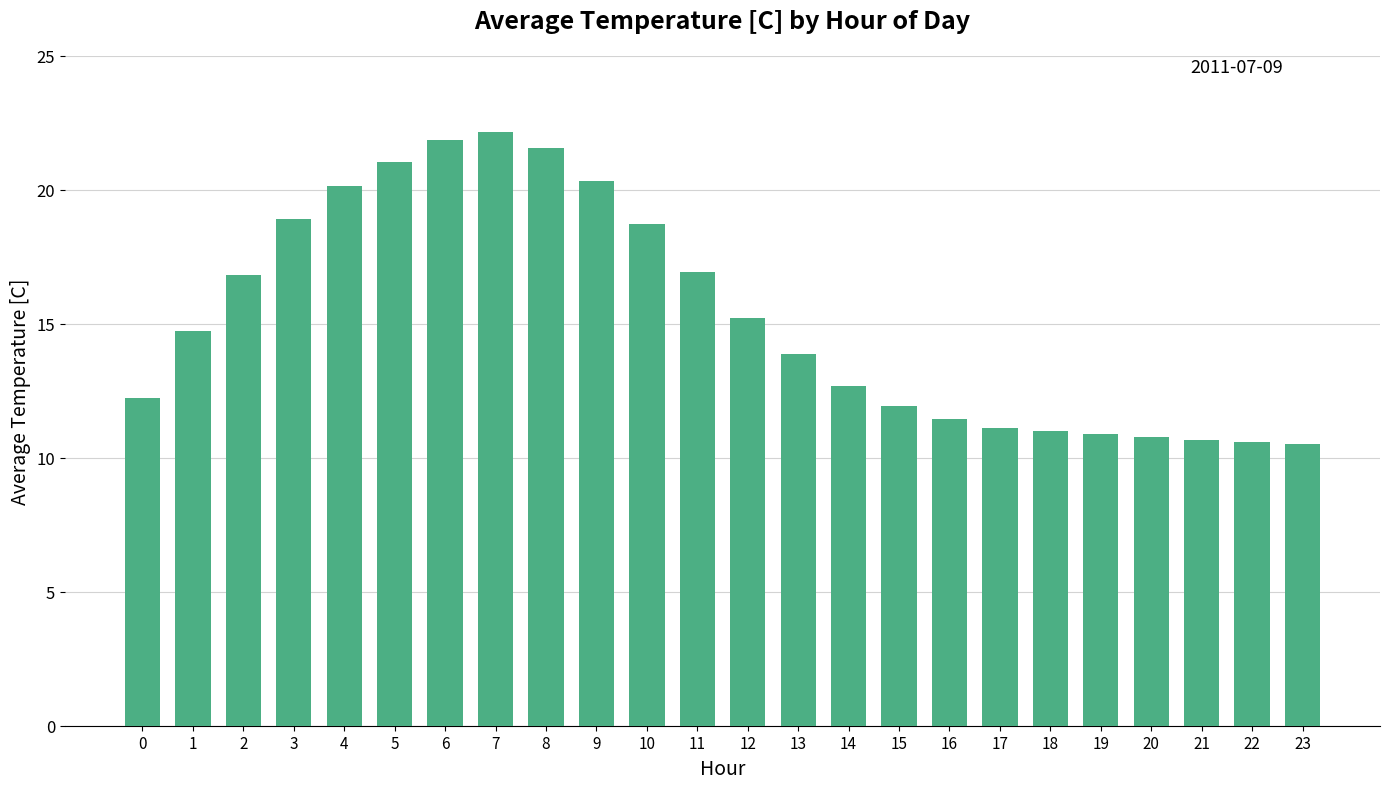

What is the difference between the maximum and minimum values?

11.6